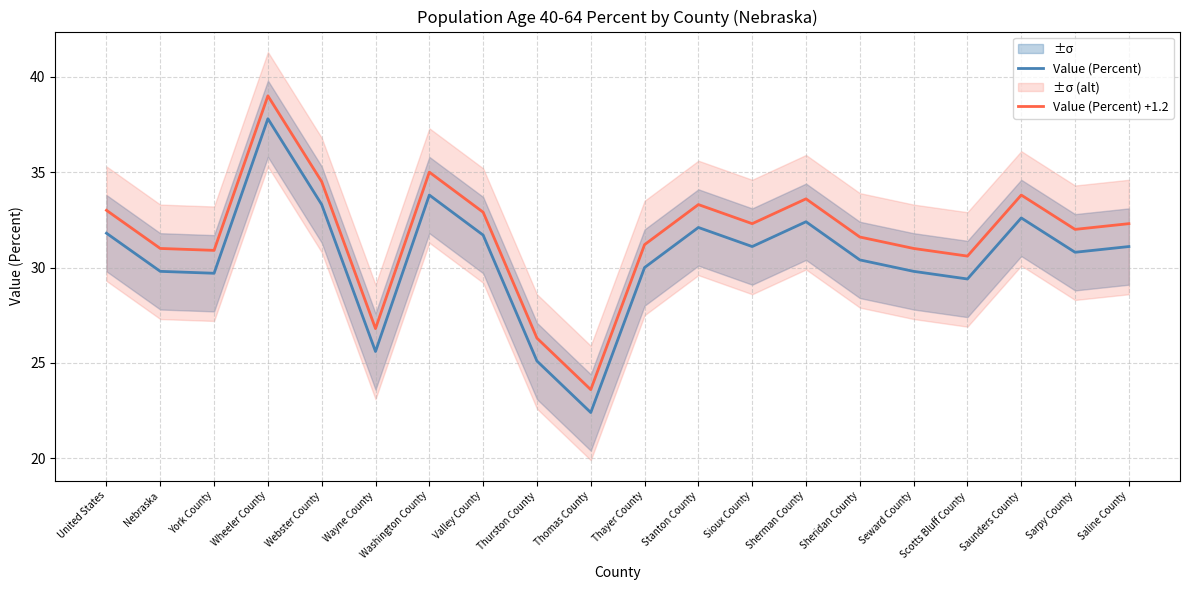

List the series in order of their overall mean, highest first.

Value (Percent) +1.2, Value (Percent)